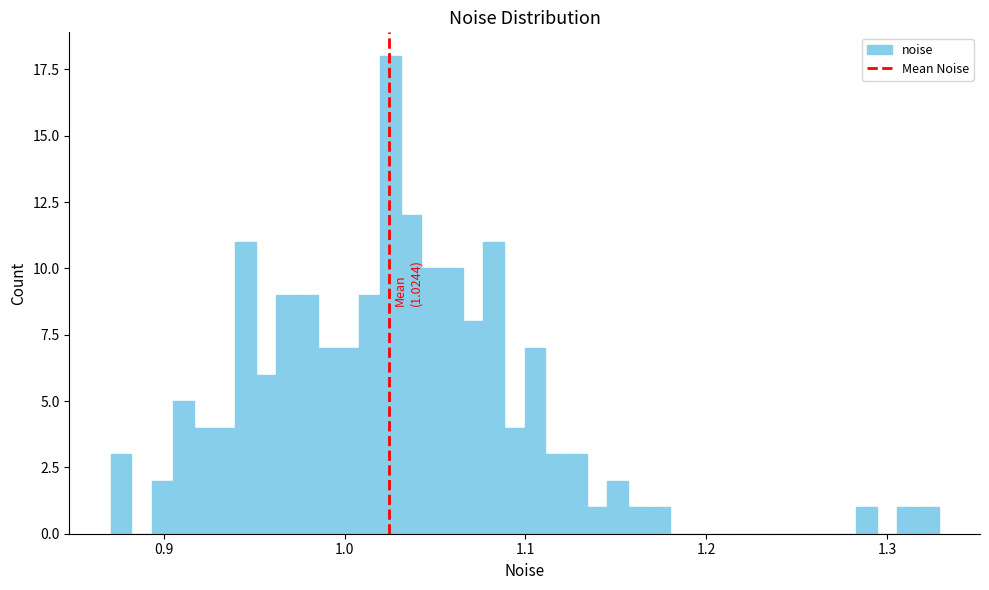

Read against the x-axis, roughly where is the centre of the tallest bar?

1.03